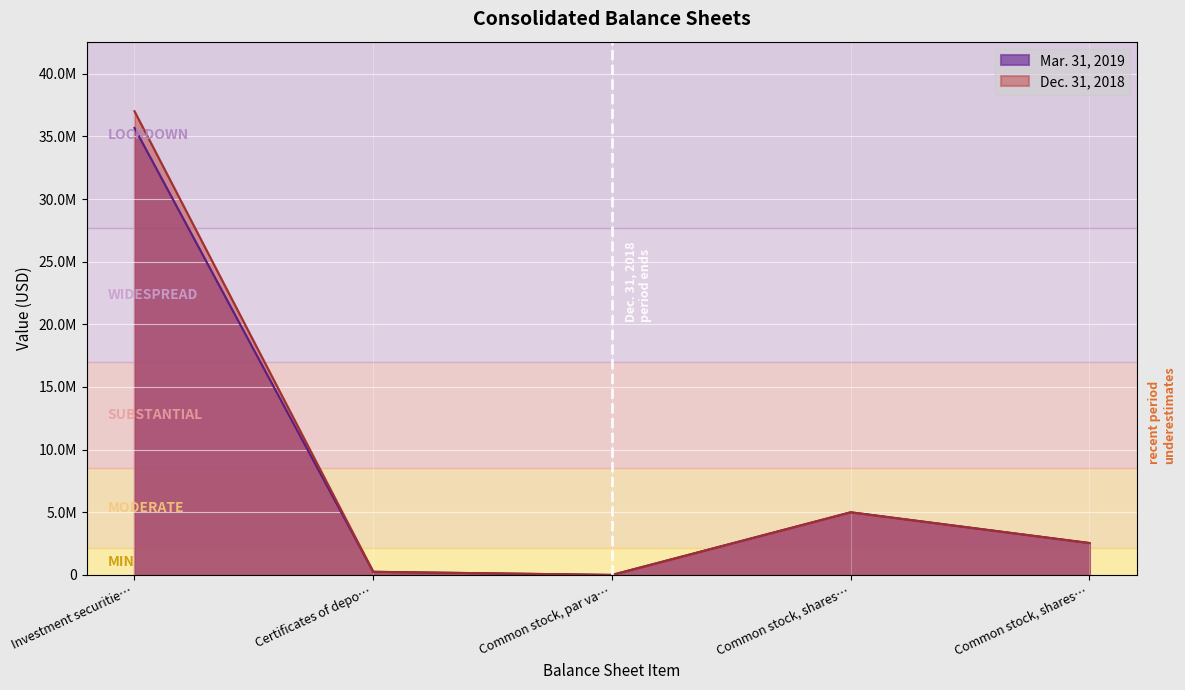

What is the sum of all Dec. 31, 2018 values?

44806104